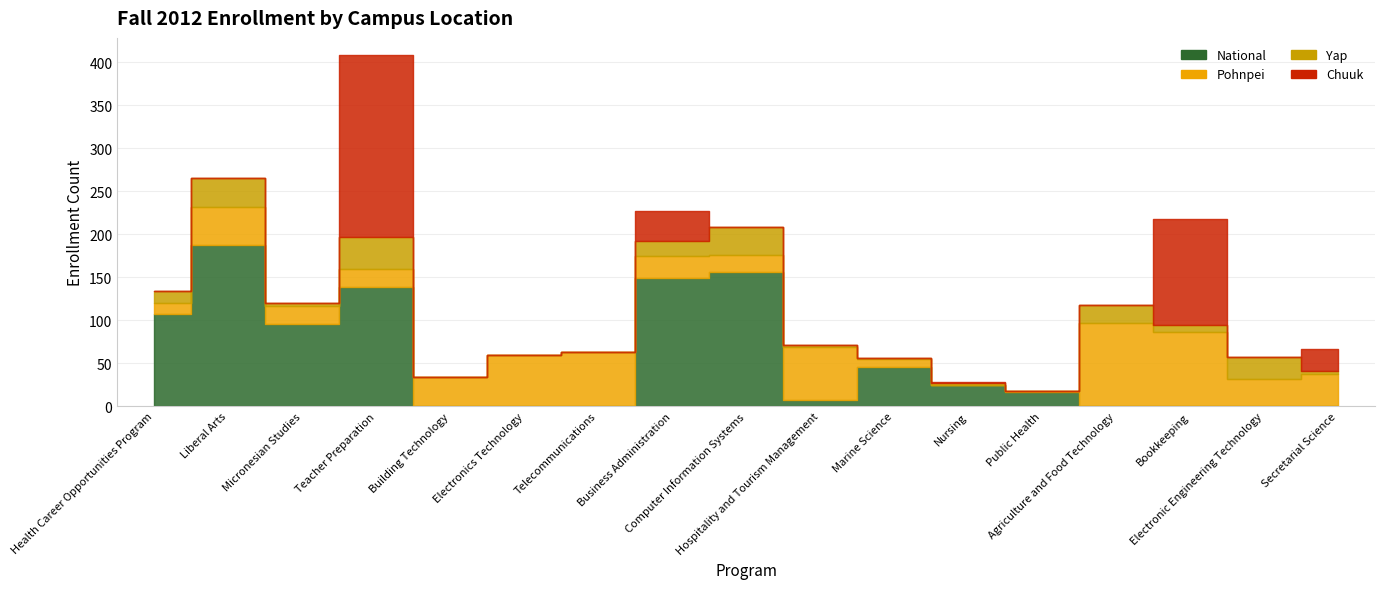

Which series has the largest total across all categories?

National